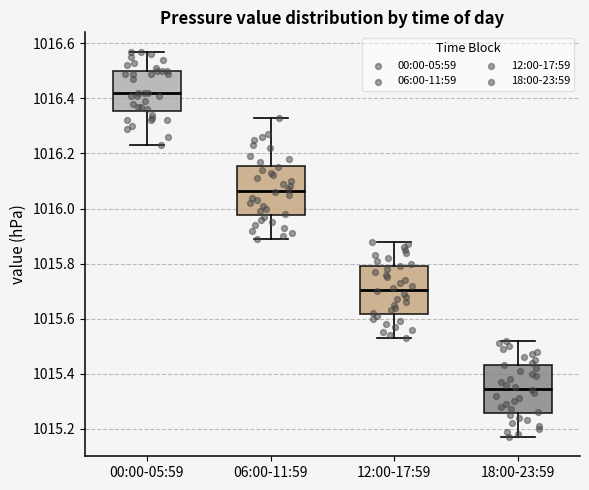

Reading left to right, transcribe this box plot: for each box, give where its median line is, the range the box spans, and where its two whiskers end, as read against the y-axis. The values are not printed on the chart, so give them approximately, as read against the axis.

00:00-05:59: median 1016.42, box 1016.36 to 1016.50, whiskers 1016.24 to 1016.58
06:00-11:59: median 1016.06, box 1015.98 to 1016.16, whiskers 1015.90 to 1016.34
12:00-17:59: median 1015.70, box 1015.62 to 1015.80, whiskers 1015.54 to 1015.88
18:00-23:59: median 1015.34, box 1015.26 to 1015.44, whiskers 1015.18 to 1015.52